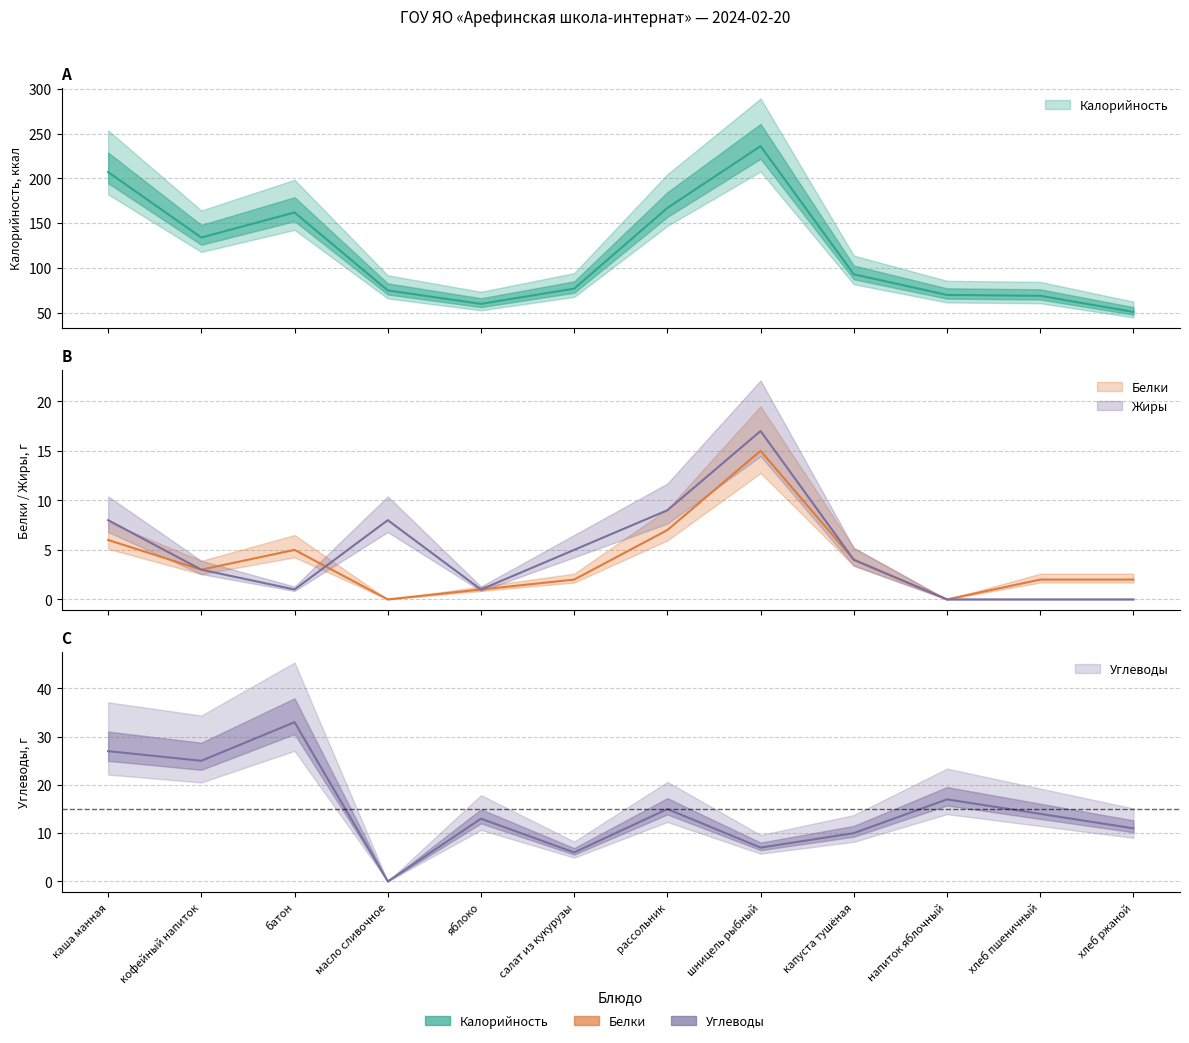

What is the difference between the second highest and second lowest values in the Жиры series?

9